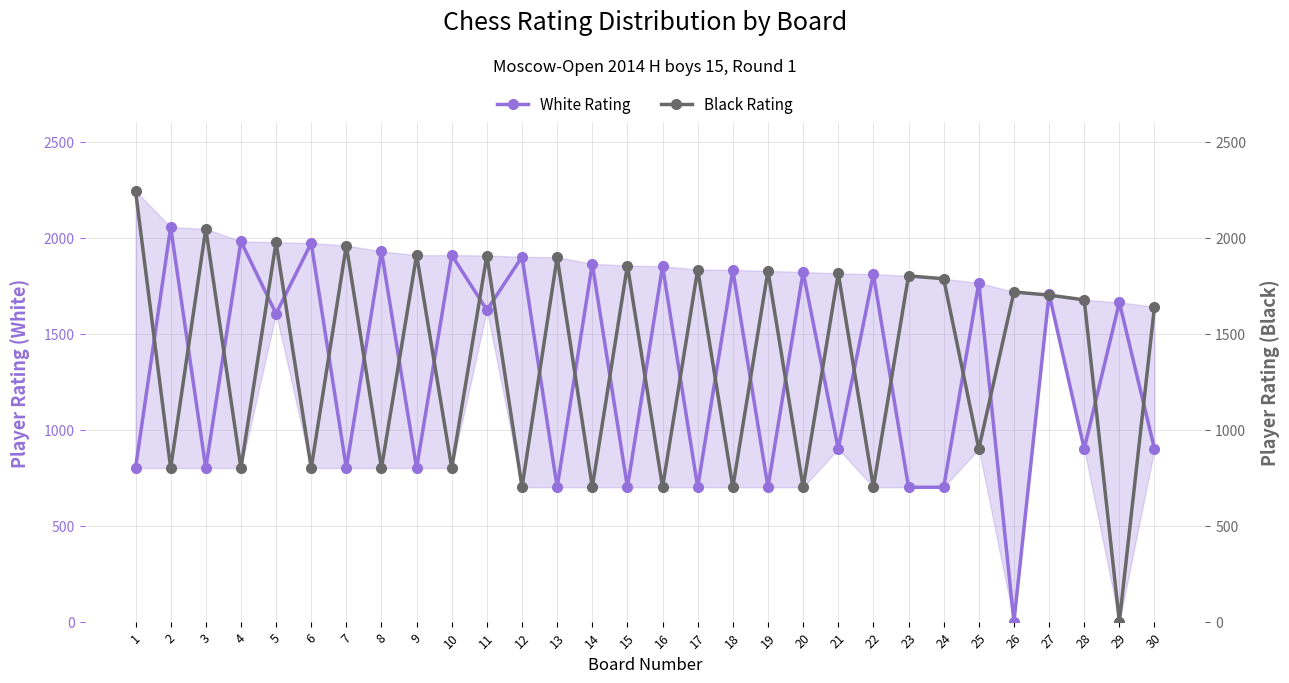

Is it true that White Rating equals 1052 at 15?

False